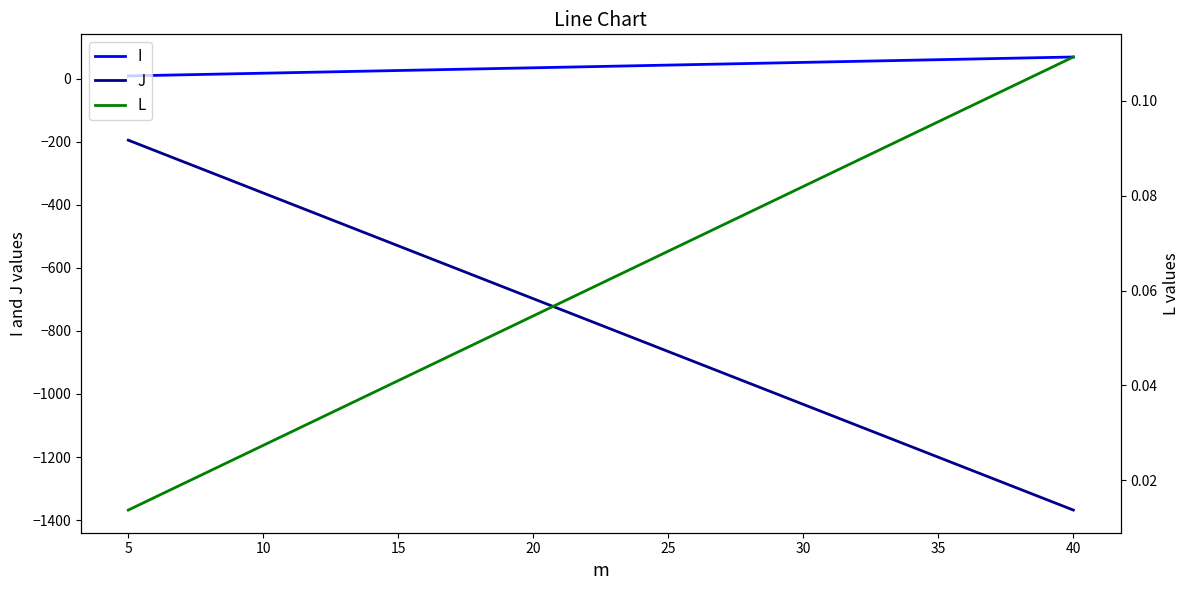

Which series has the largest range (max minus min)?

J